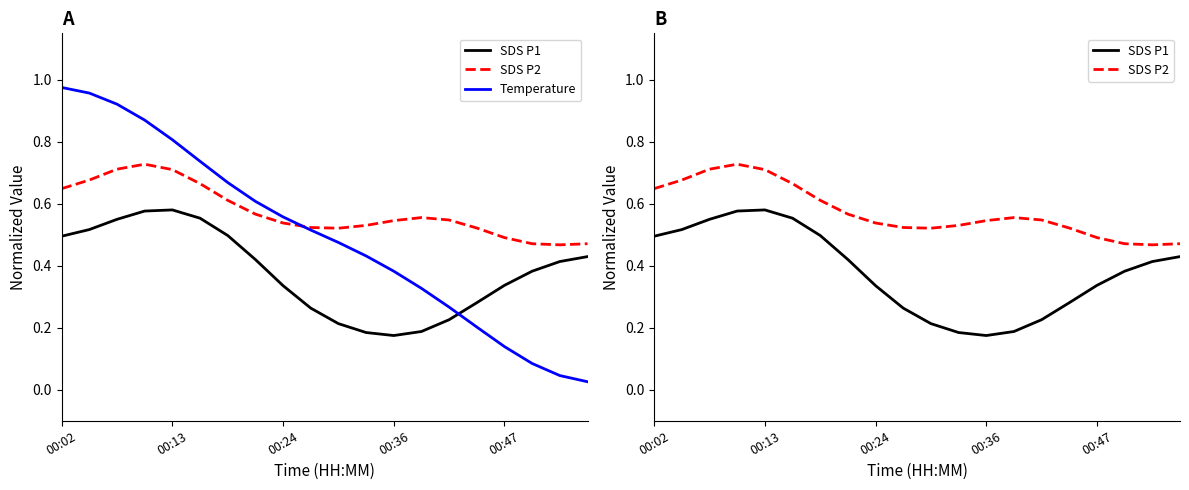

Rank the series by their maximum value, from highest to lowest.

Temperature, SDS P2, SDS P1